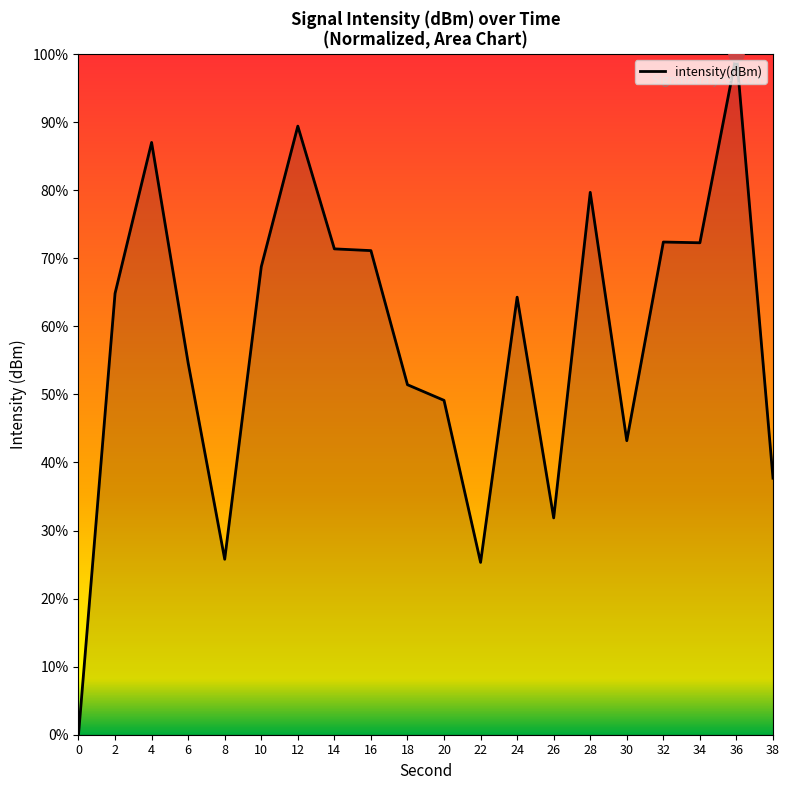

What is the ratio of the value at 22 to the value at 4?

0.3